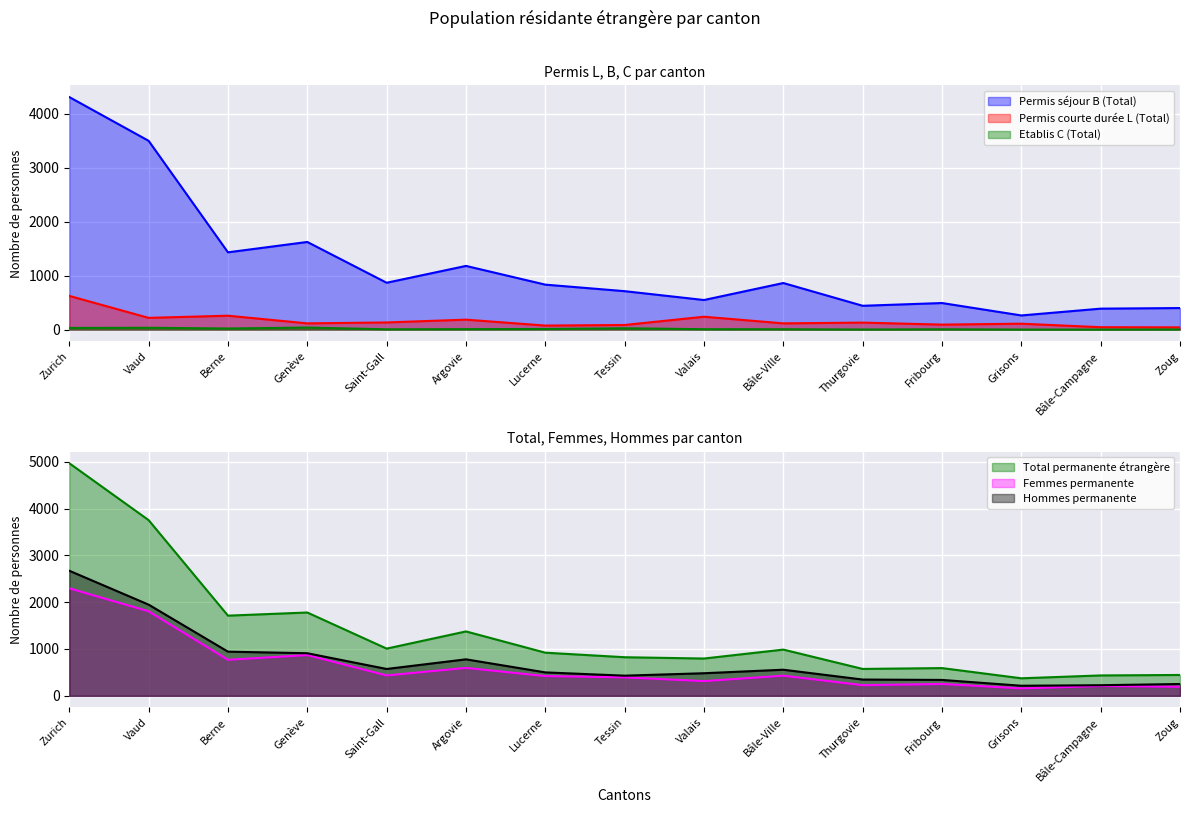

Where does the Hommes permanente series first go above 500?

Zurich